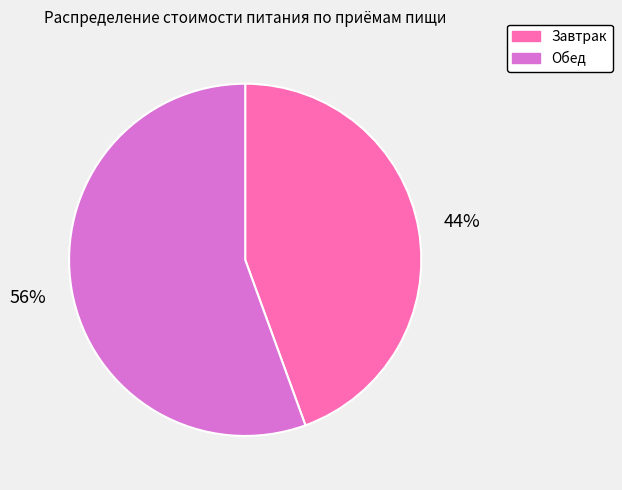

How many slices are in this pie chart?

2